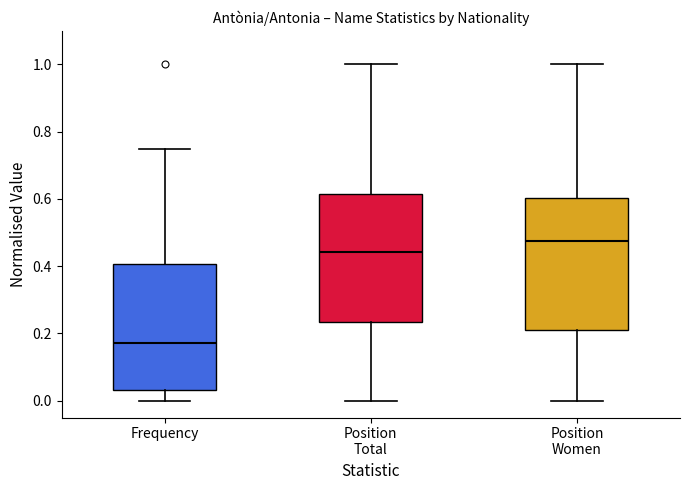

Reading left to right, read every box against the y-axis: the position of its median line, the range the box covers, and the ends of its whiskers. The values are not printed on the chart, so give them approximately, as read against the axis.

Frequency: median 0.18, box 0.04 to 0.40, whiskers 0.00 to 0.76
Position Total: median 0.44, box 0.24 to 0.62, whiskers 0.00 to 1.00
Position Women: median 0.48, box 0.20 to 0.60, whiskers 0.00 to 1.00